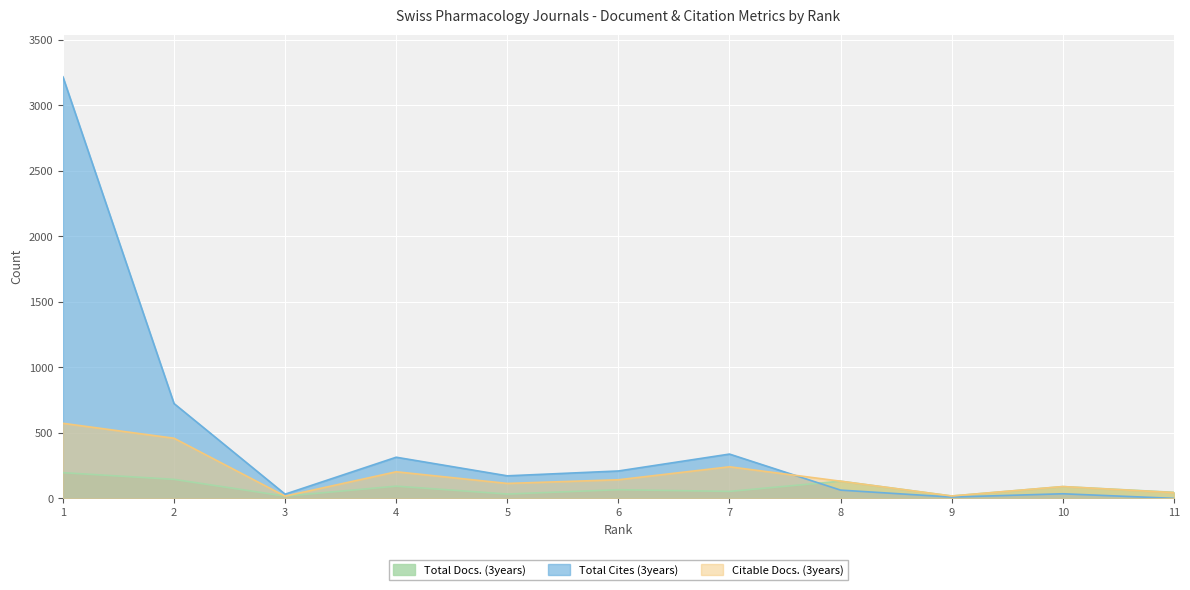

Reading right to left, what are all the values shown in this chart?

Total Docs. (3years): 46	90	18	131	53	66	33	93	17	145	196
Total Cites (3years): 0	35	10	63	338	209	172	314	32	724	3218
Citable Docs. (3years): 44	90	18	131	241	142	114	203	17	459	573